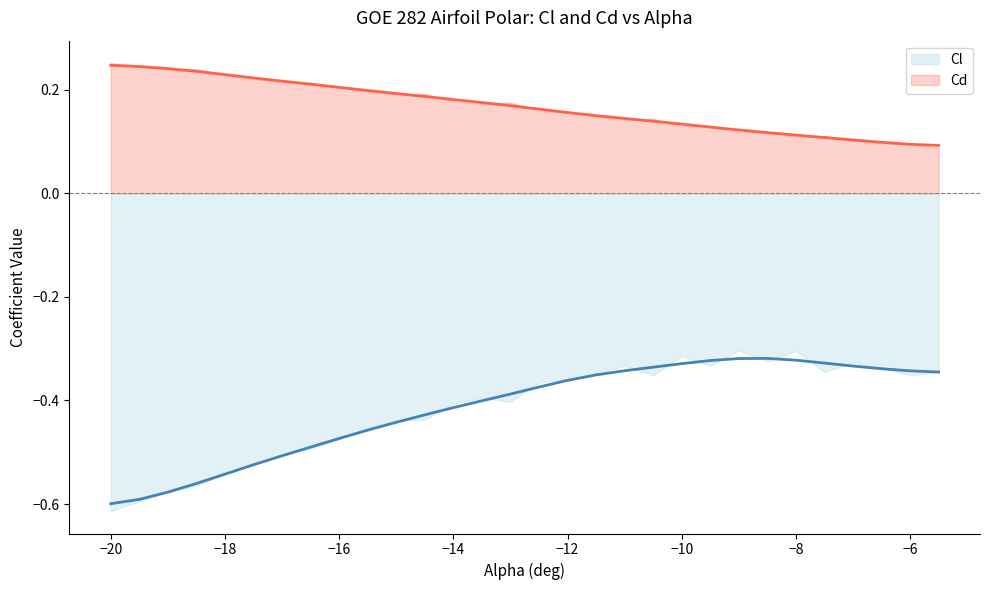

What is the minimum value for Cl?

-0.6